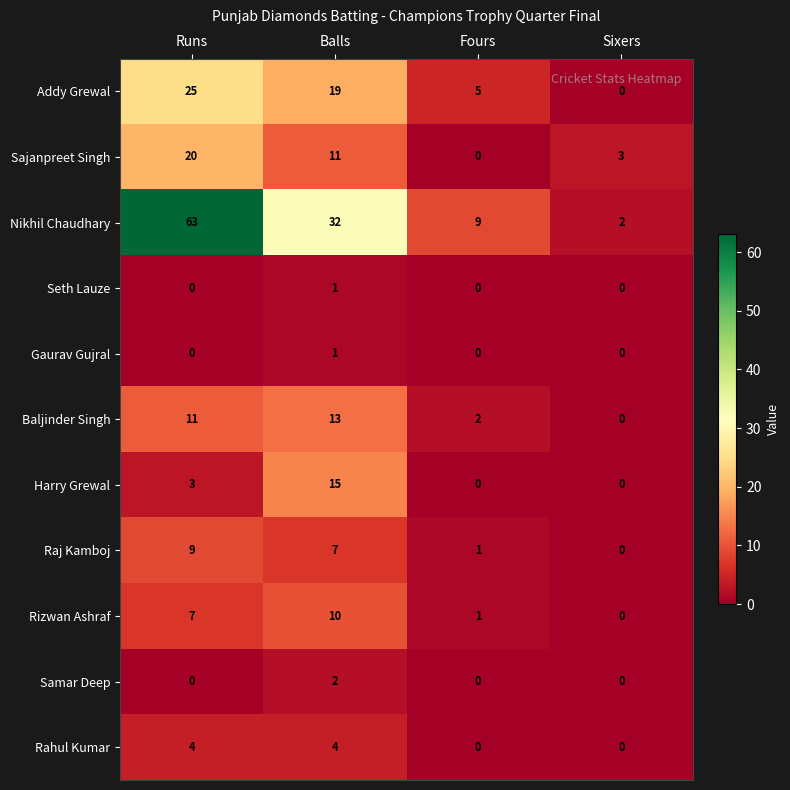

List the labels in order of Addy Grewal value, smallest first.

Sixers, Fours, Balls, Runs